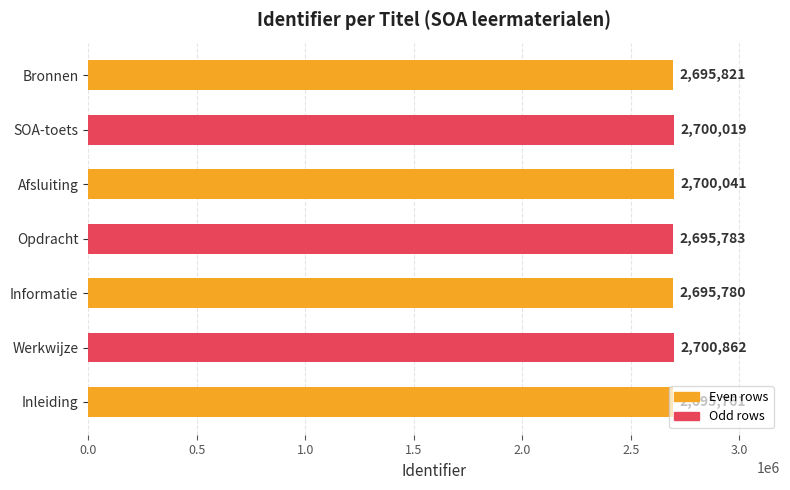

Does the chart contain any negative values?

No